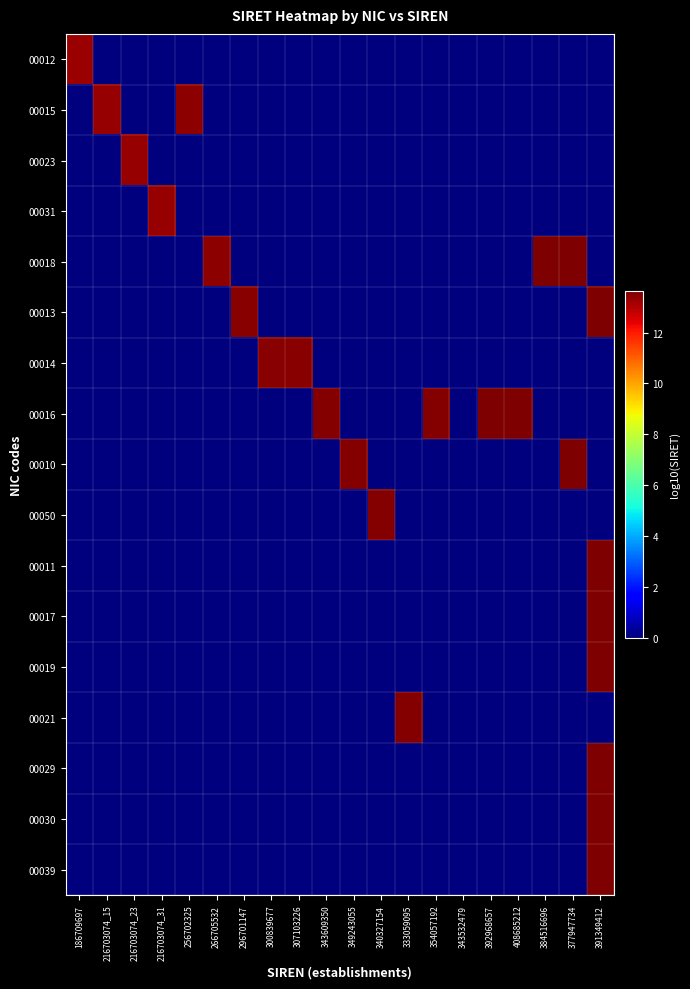

Which series has the largest range (max minus min)?

00030